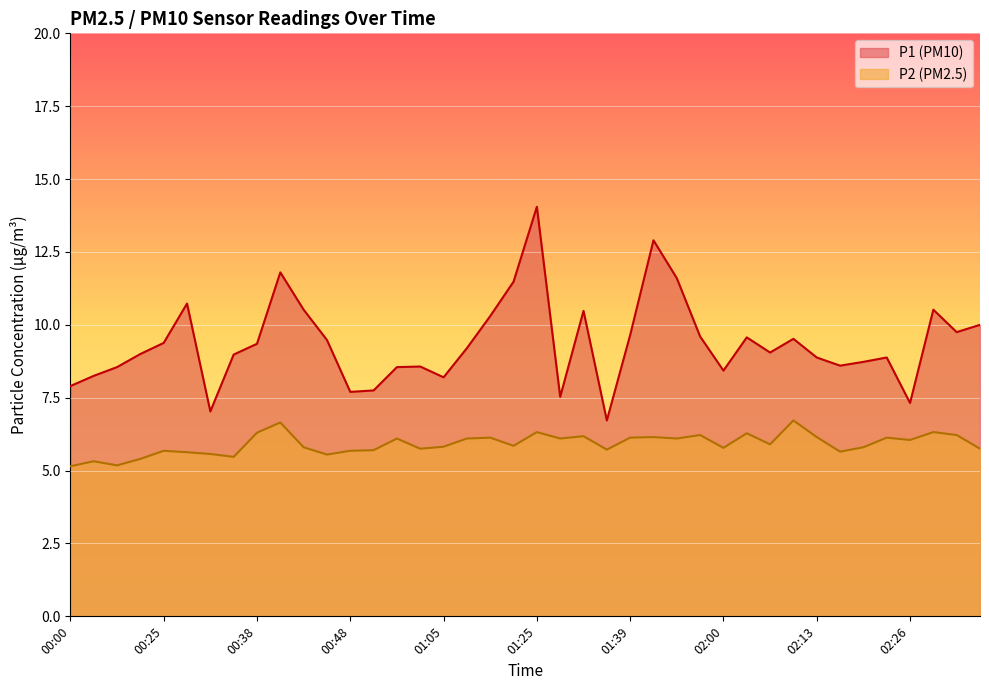

At which category does P1 reach its first local valley?

00:33